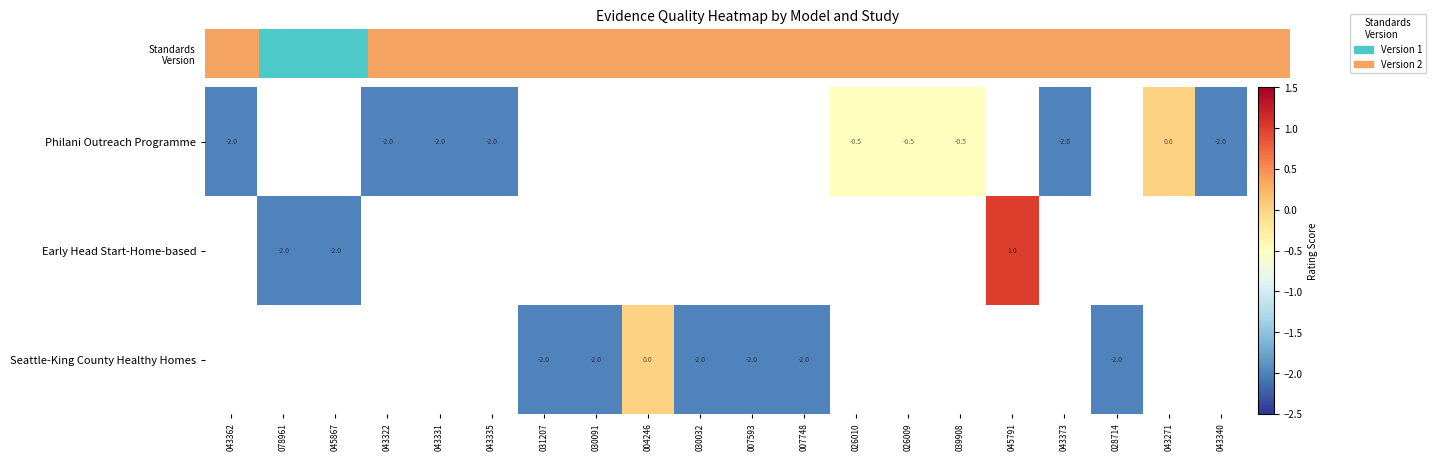

Is it true that Philani Outreach Programme equals -0.5 at 026009?

True